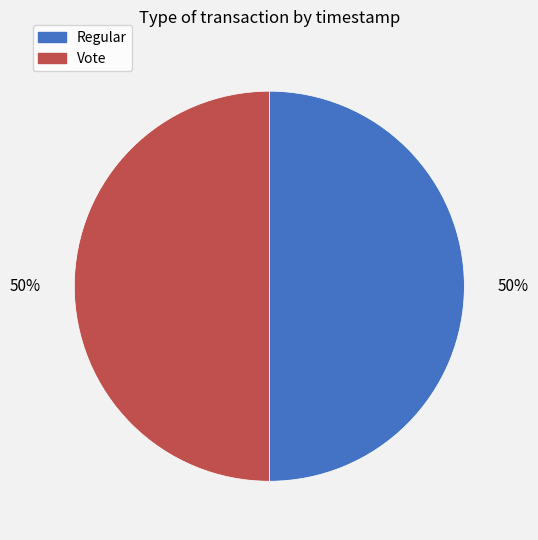

True or false: Vote accounts for 43% of the total.

False